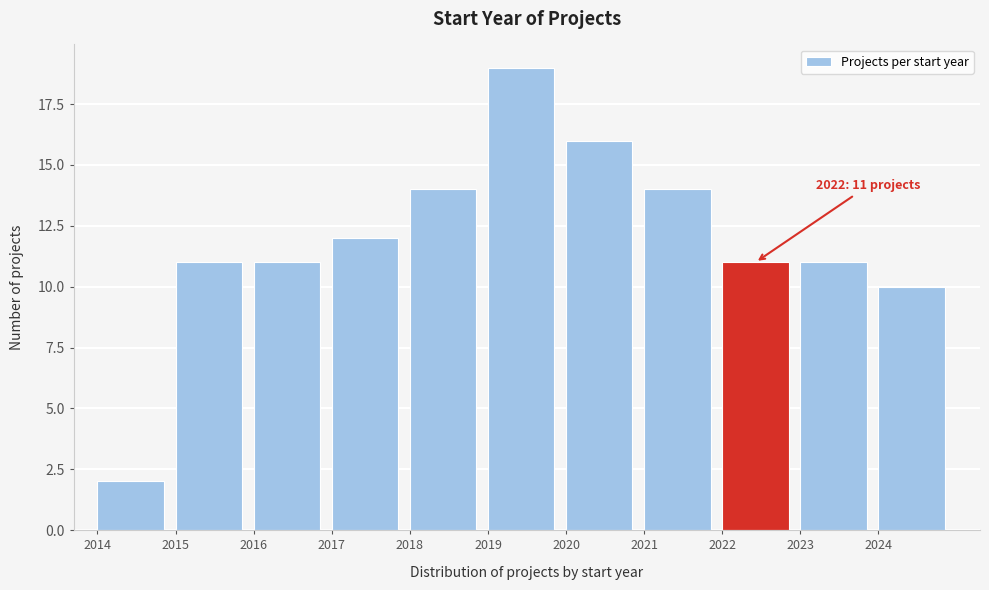

Over which range of the x-axis is the bar tallest?

2019 to 2020